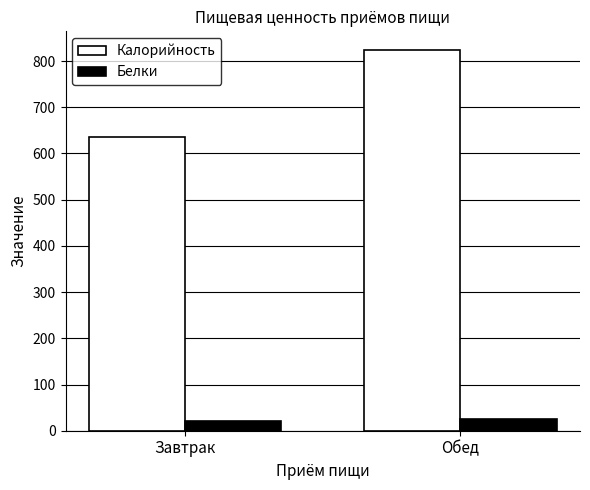

At how many categories does at least one series exceed 805?

1